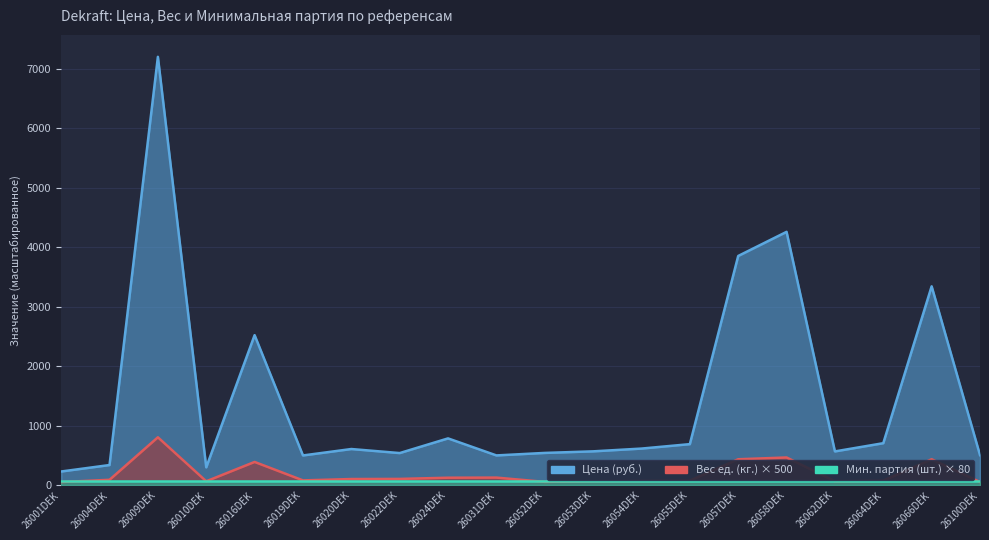

Which has a higher value, 26054DEK or 26010DEK?

26054DEK